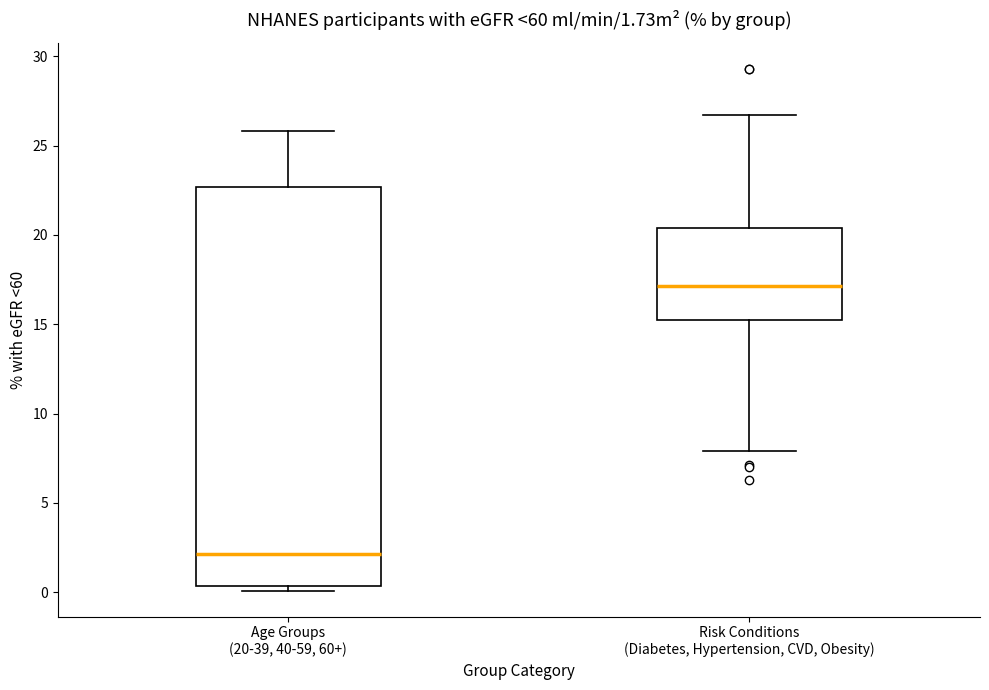

Comparing the boxes themselves (not the whiskers), which one is the tallest?

Age Groups (20-39, 40-59, 60+)